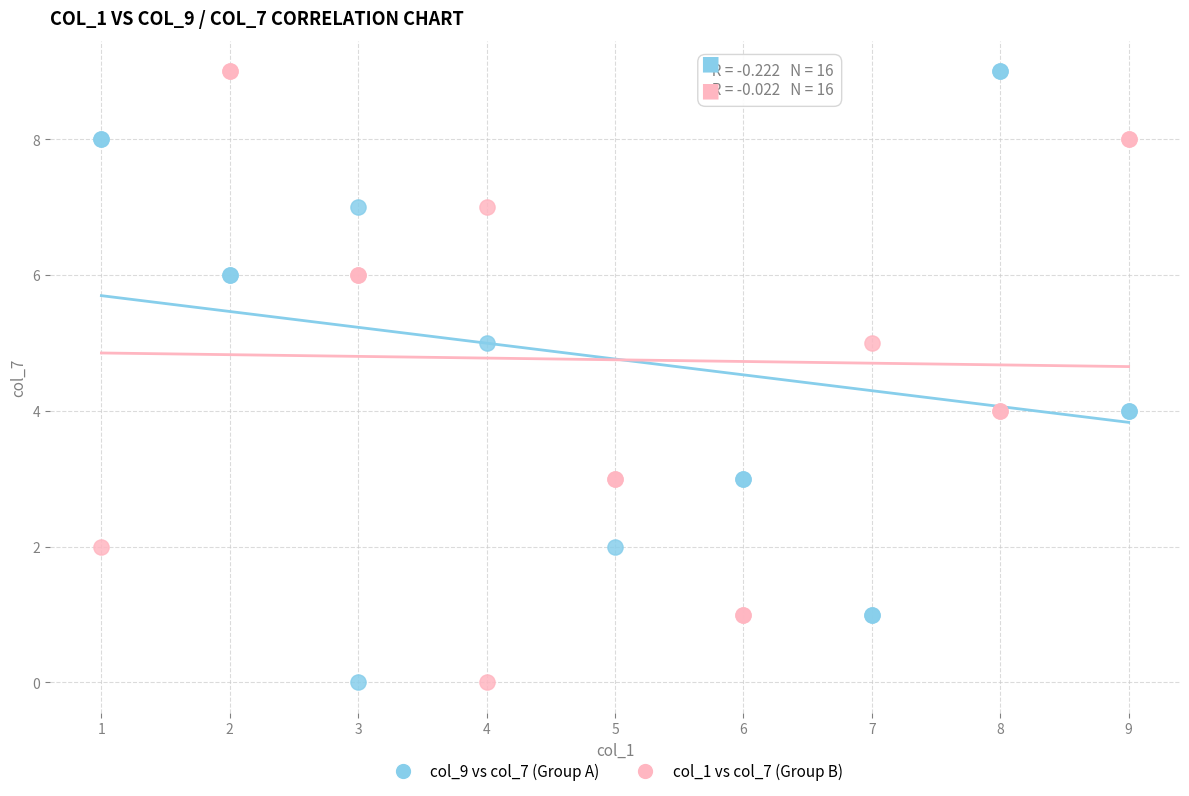

What are all the series names shown in the legend?

col_9 vs col_7 (Group A), col_1 vs col_7 (Group B)